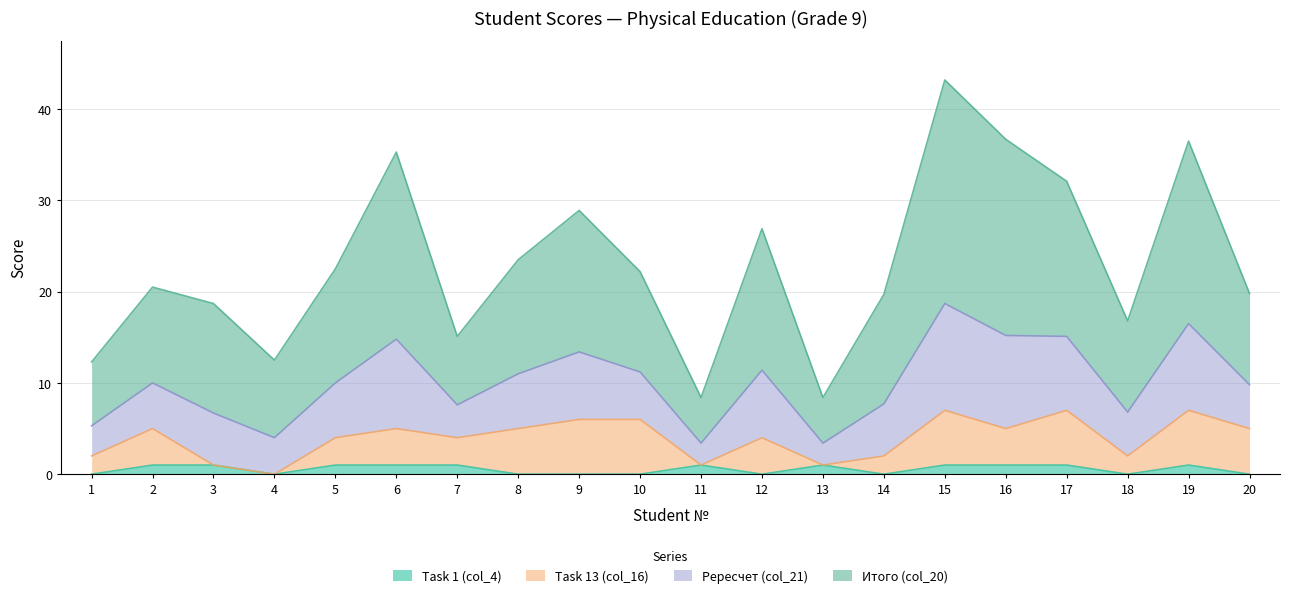

What is the total value across all series at 6?

35.3